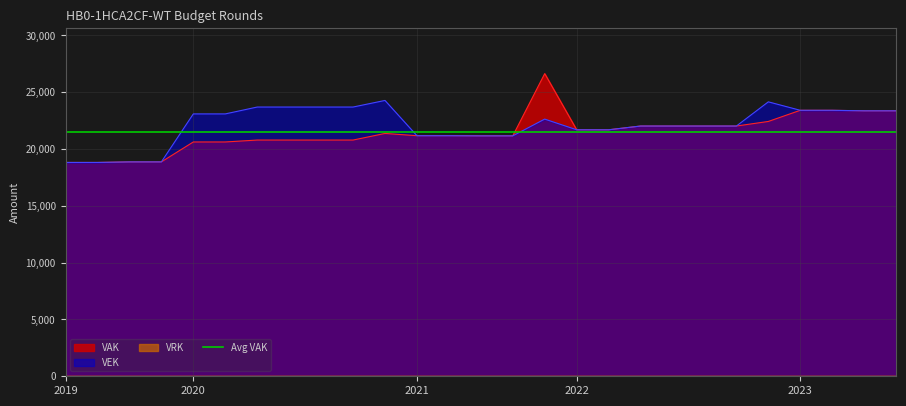

Which series has the largest range (max minus min)?

VAK